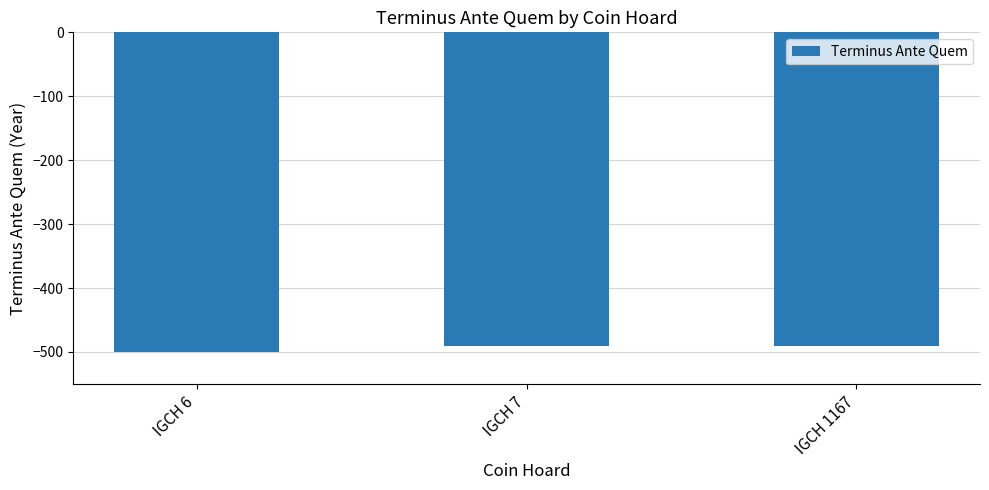

Reading right to left, extract all data points from this chart.

IGCH 1167=-490	IGCH 7=-490	IGCH 6=-500